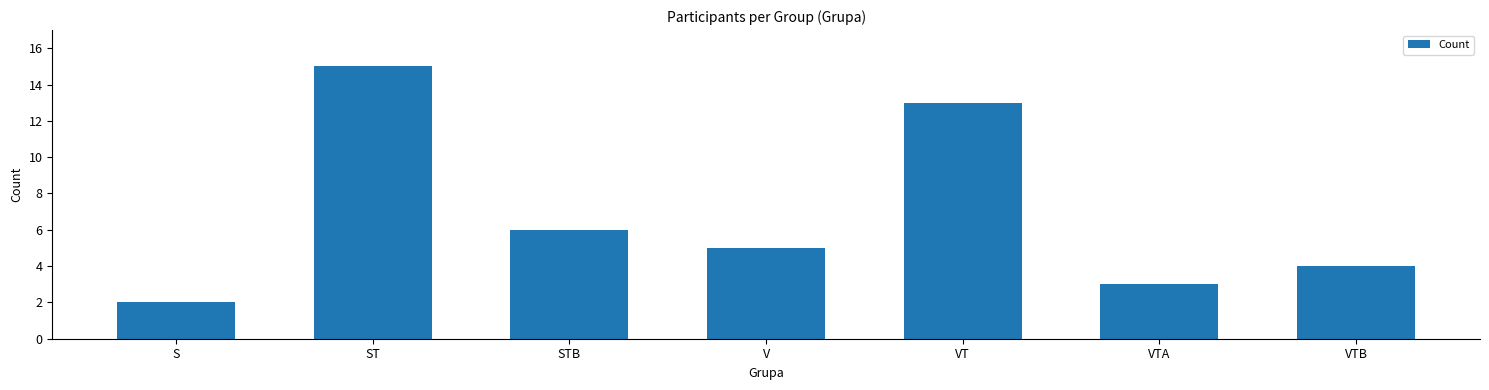

At which label is the value closest to 8?

STB